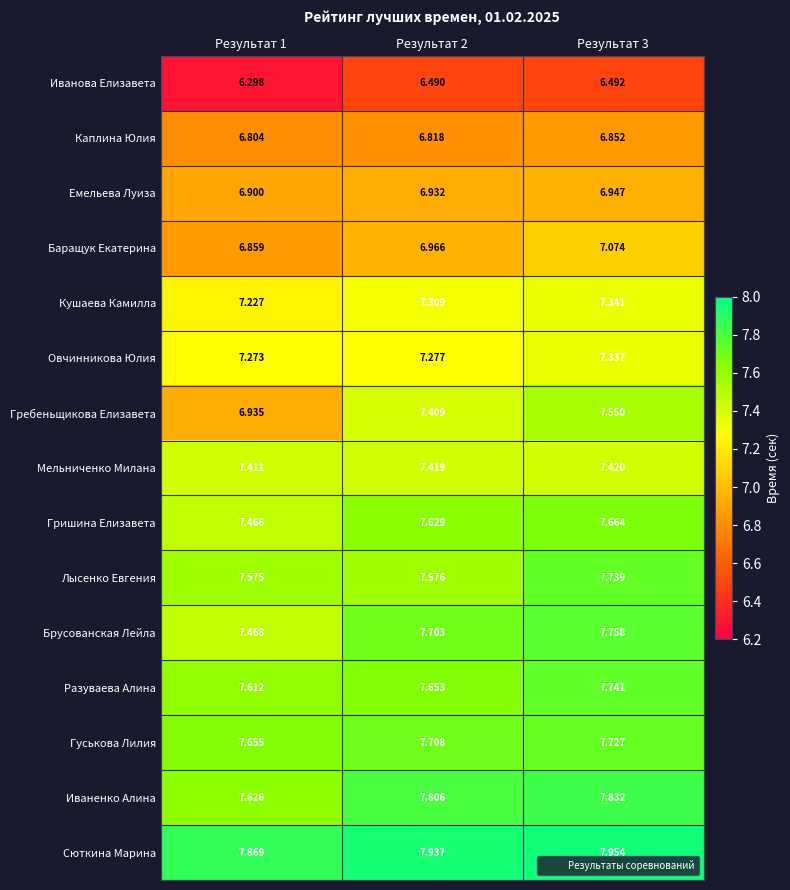

What is the difference between the highest and lowest values at Результат 2?

1.4